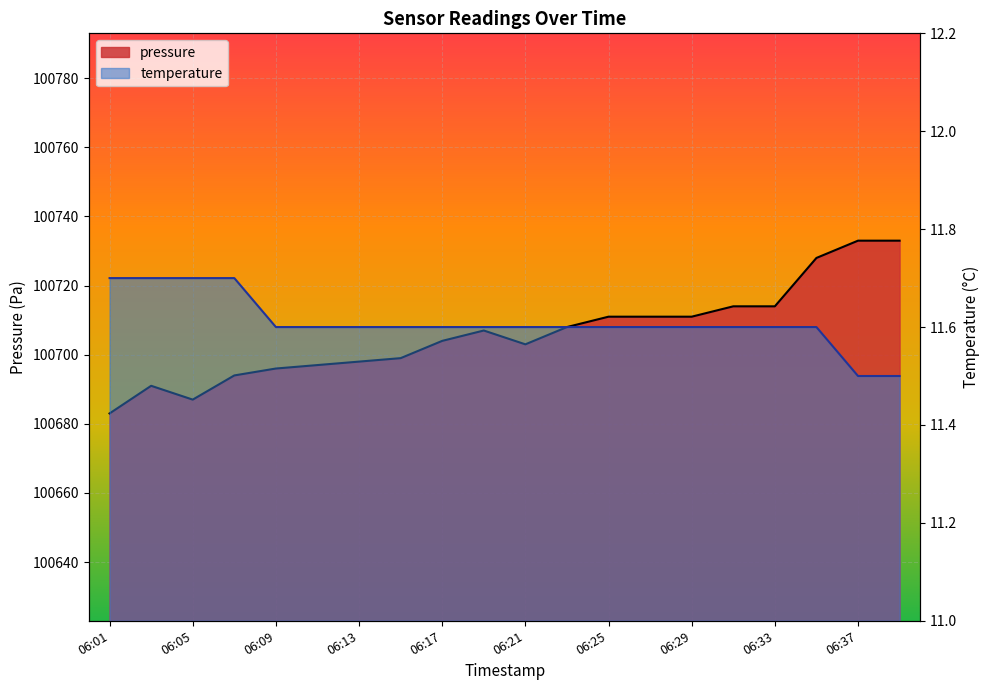

What is the spread (max minus min) of values at 06:09?

100684.4